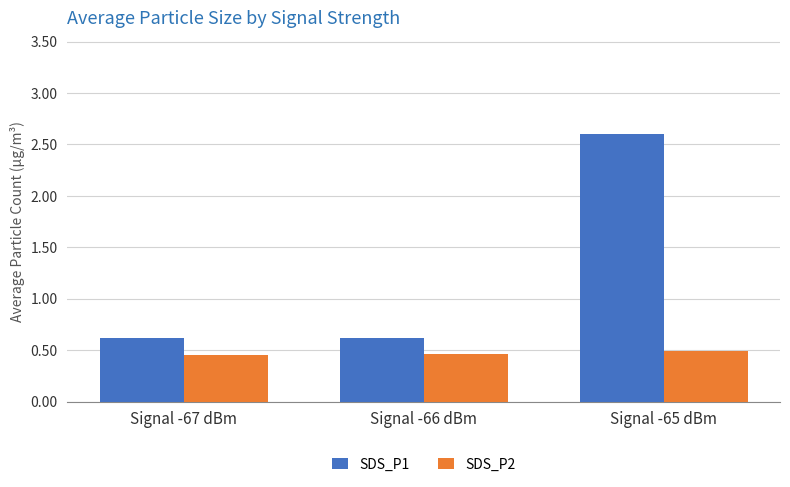

Is the value of SDS_P1 at Signal -66 dBm greater than the value of SDS_P2 at Signal -66 dBm?

Yes